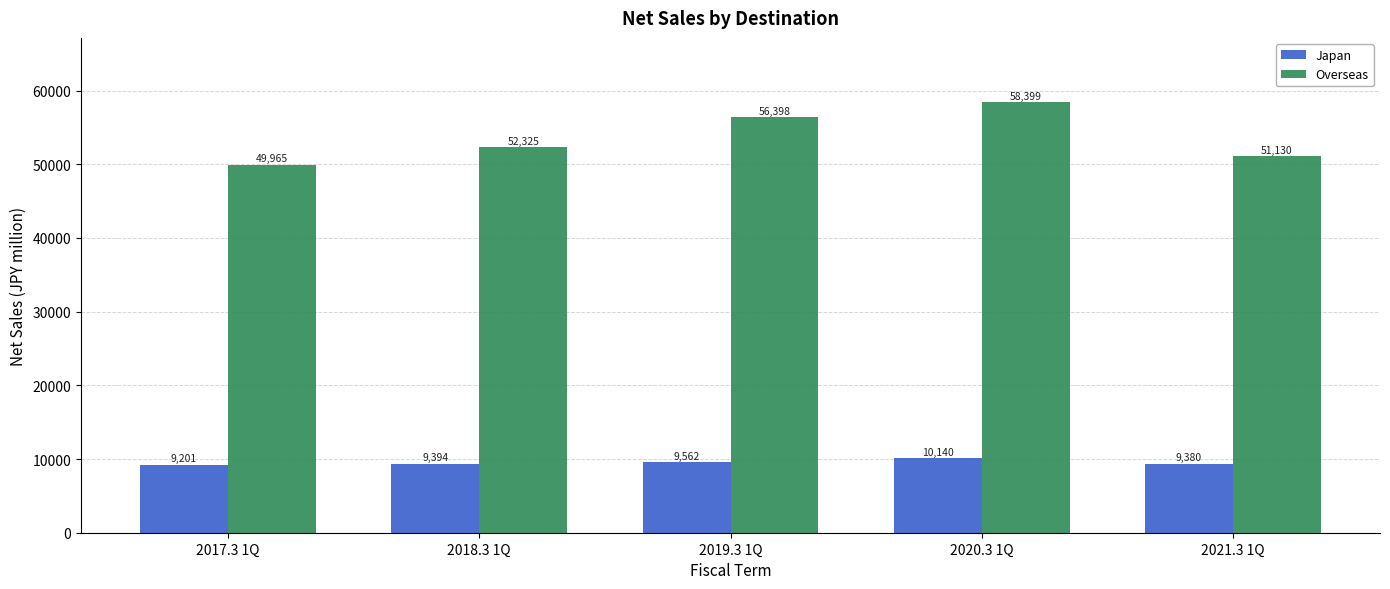

How many bars are there in total?

10